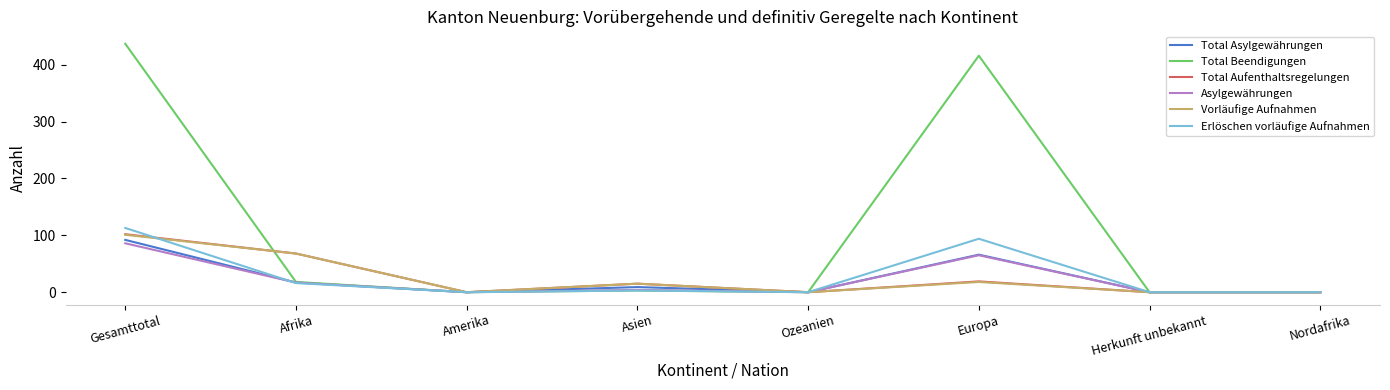

At how many categories does at least one series exceed 181?

2